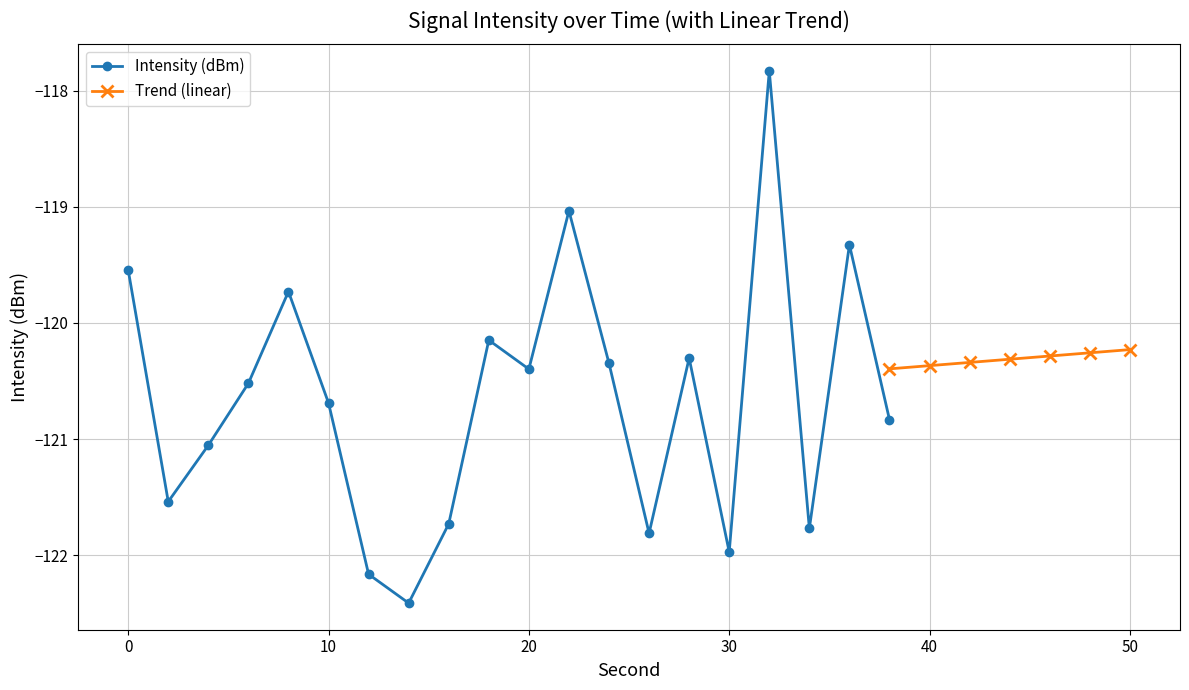

Between 12 and 36, which is larger?

36